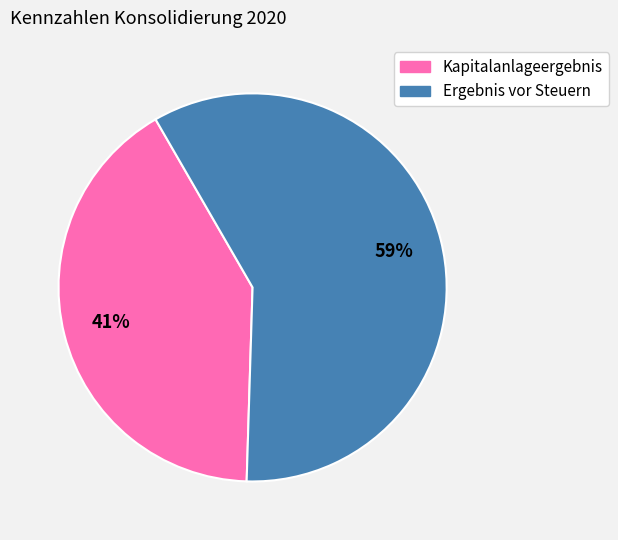

Rank the categories by value from highest to lowest.

Ergebnis vor Steuern, Kapitalanlageergebnis